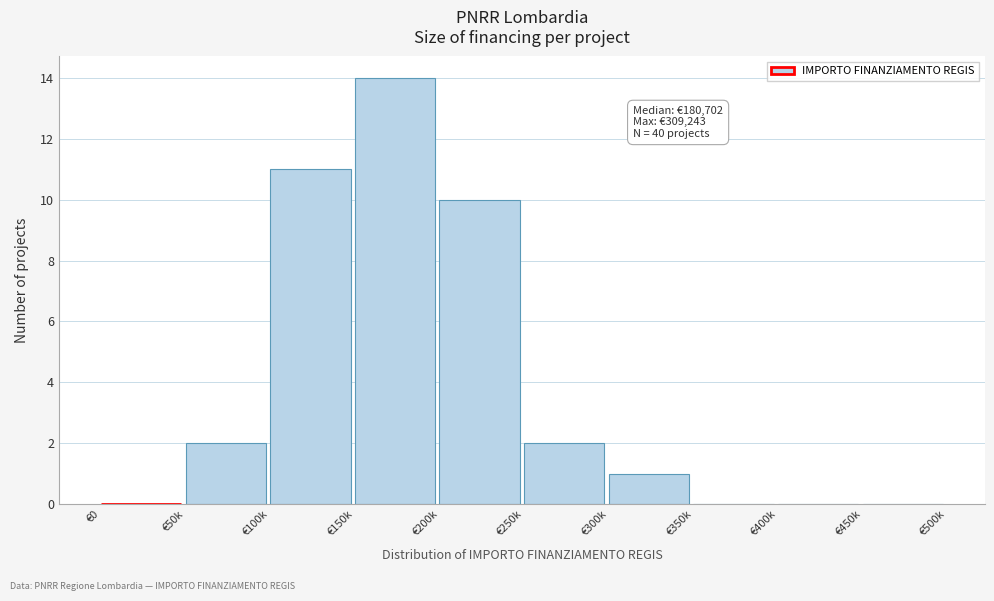

Reading left to right, what are all the values shown in this chart?

€0=0	€50k=2	€100k=11	€150k=14	€200k=10	€250k=2	€300k=1	€350k=0	€400k=0	€450k=0